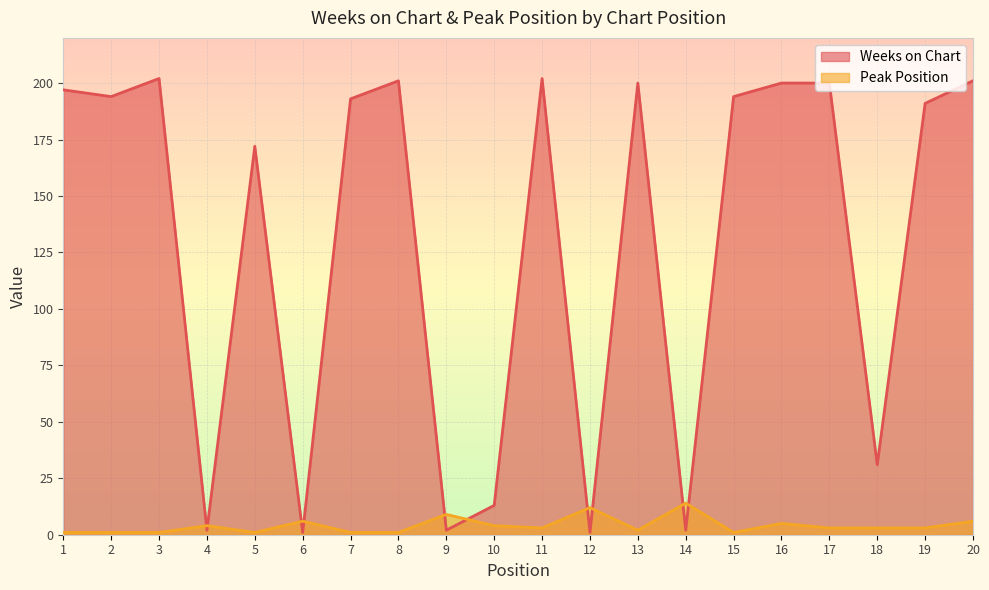

At which label does Peak Position reach its minimum?

1